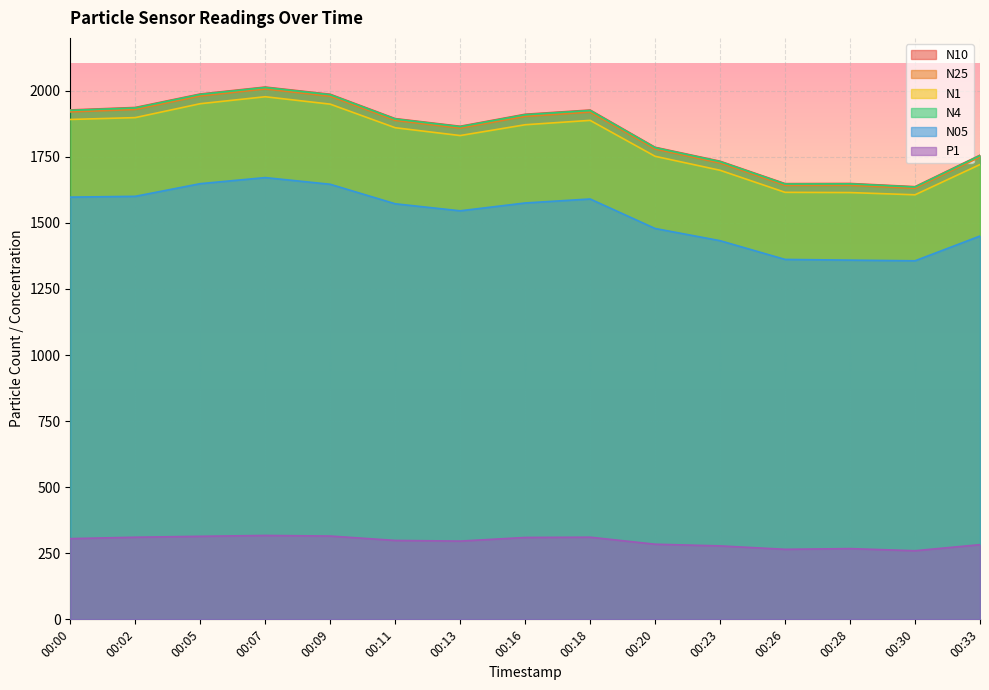

At which category does the chart reach its minimum across all series?

00:30